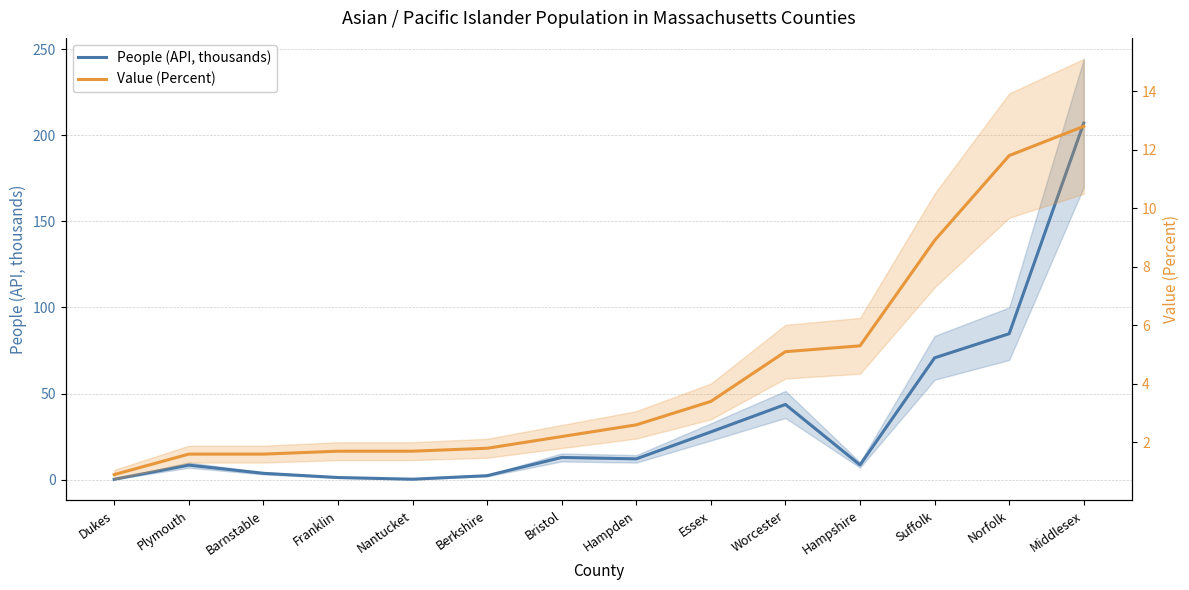

Where is the first local maximum for People (API, thousands)?

Plymouth